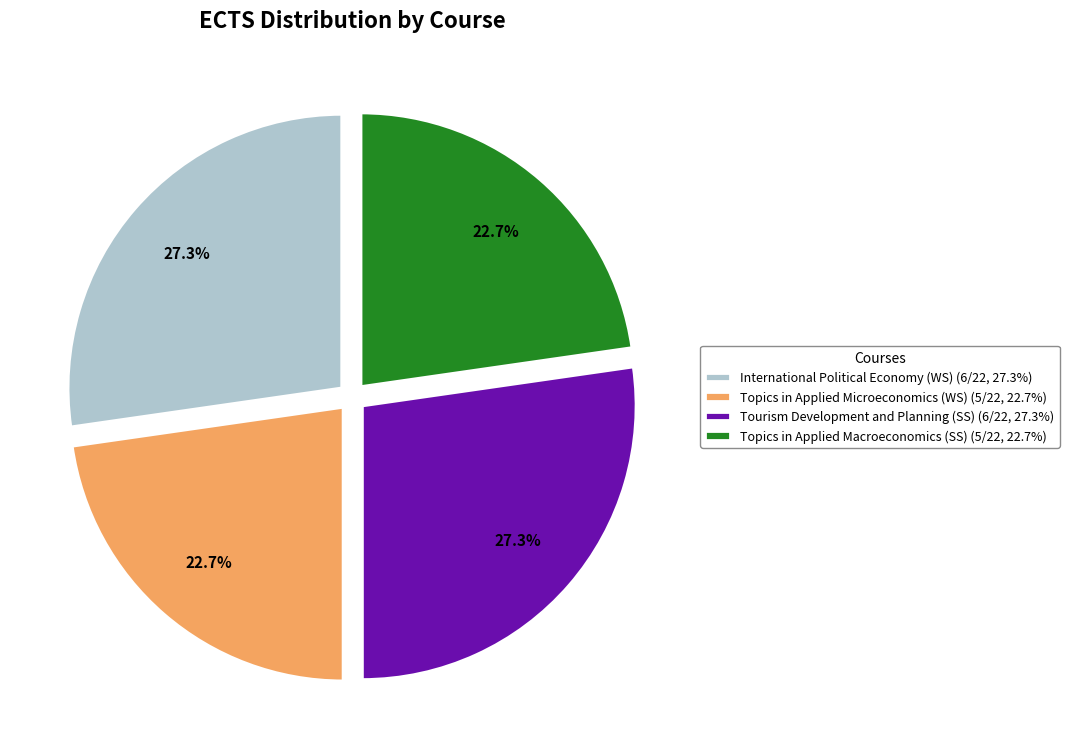

How many slices are in this pie chart?

4